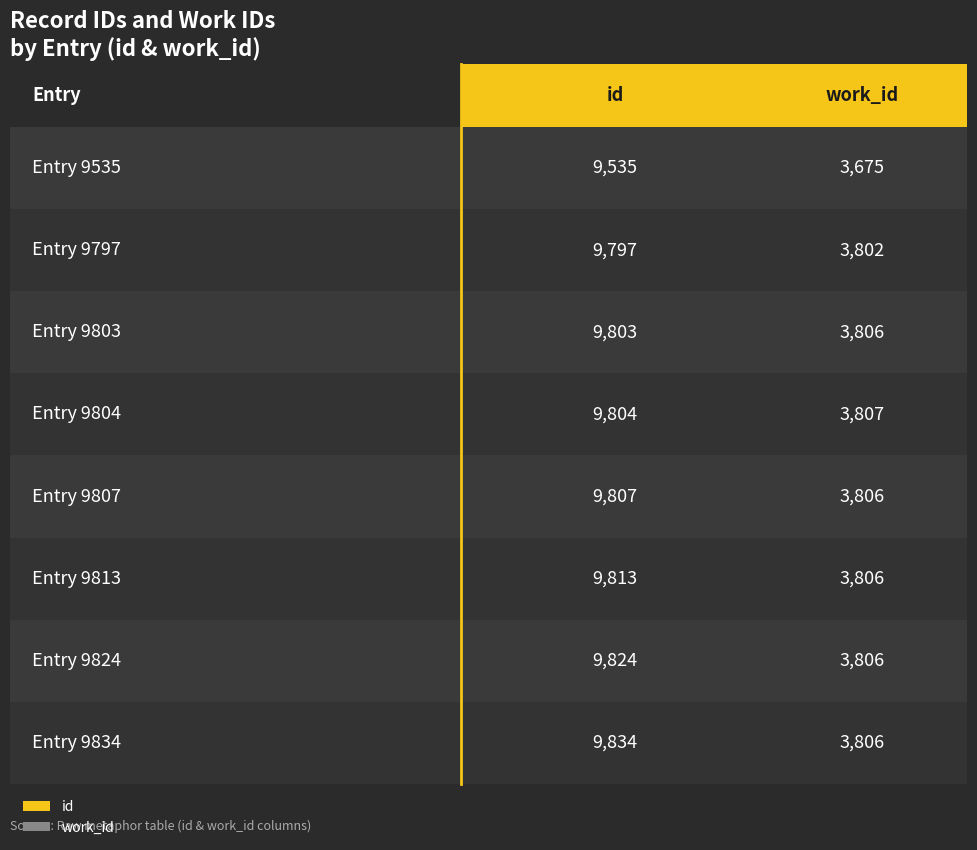

The id series shows 13737 at 9824. True or false?

False